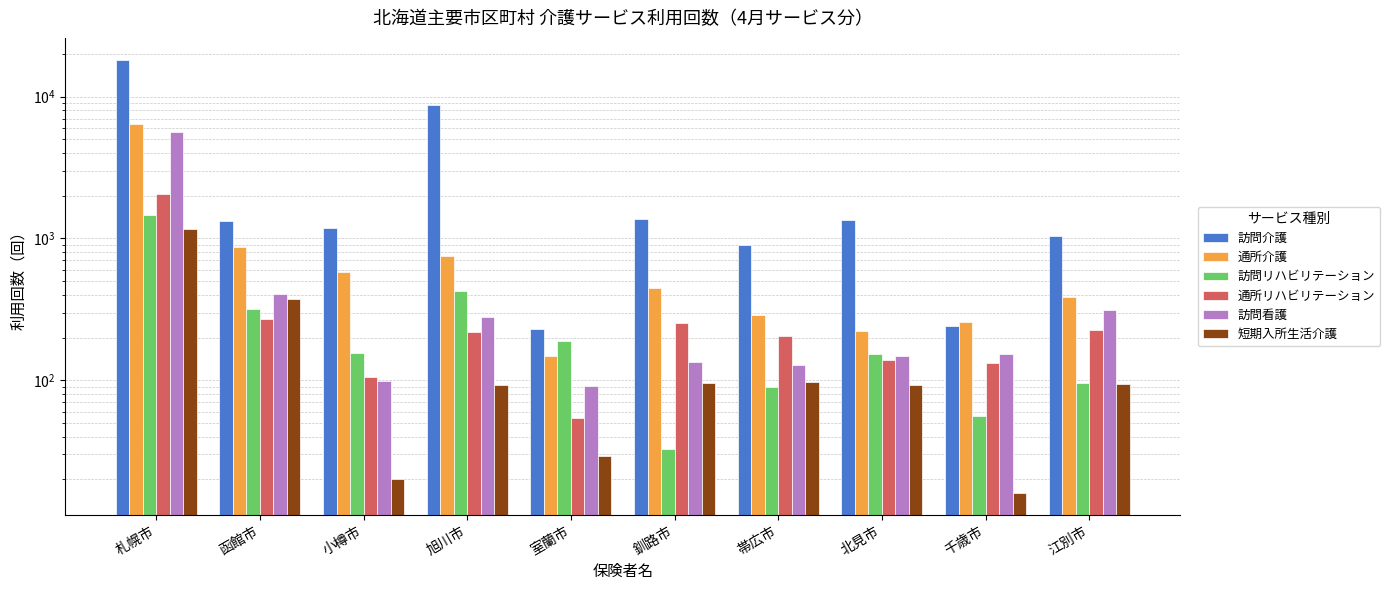

How many bars are there in each group?

6